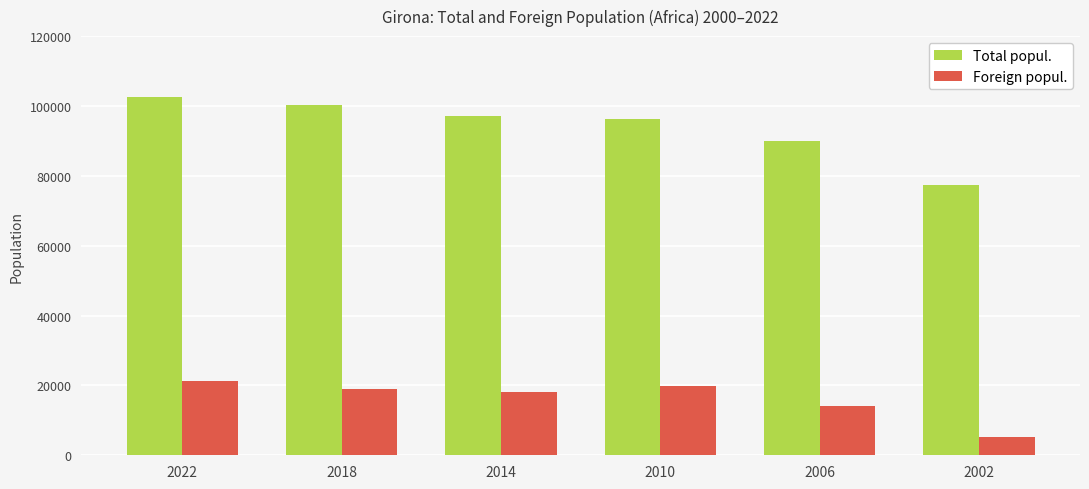

What is the sum of the Foreign popul. values at 2018 and 2002?

24069